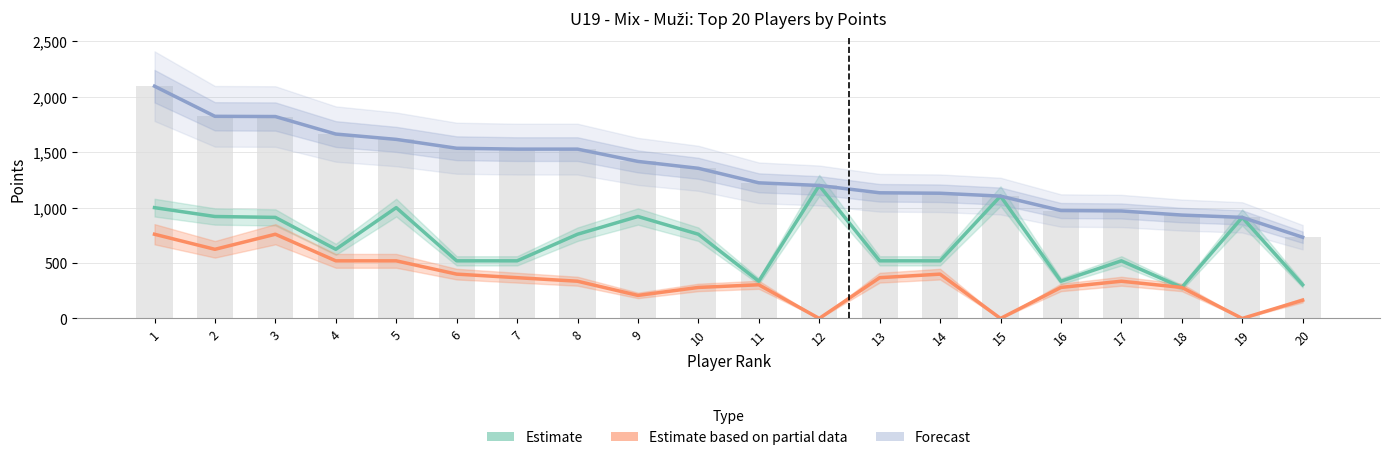

What is the average value of the Forecast (Total Points) series?

1335